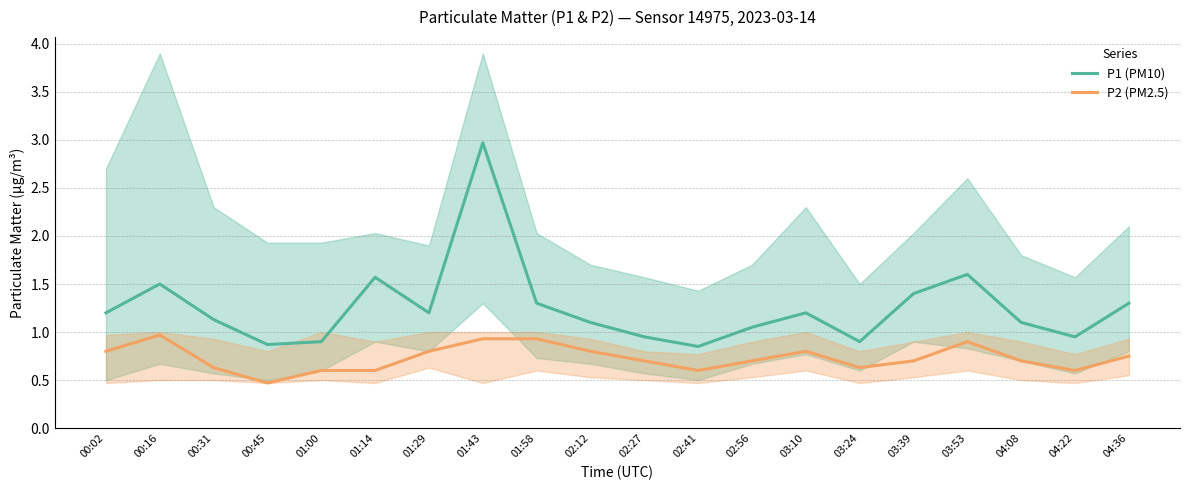

List the labels in order of P1 (PM10) value, largest first.

01:43, 03:53, 01:14, 00:16, 03:39, 01:58, 04:36, 00:02, 01:29, 03:10, 00:31, 02:12, 04:08, 02:56, 02:27, 04:22, 01:00, 03:24, 00:45, 02:41